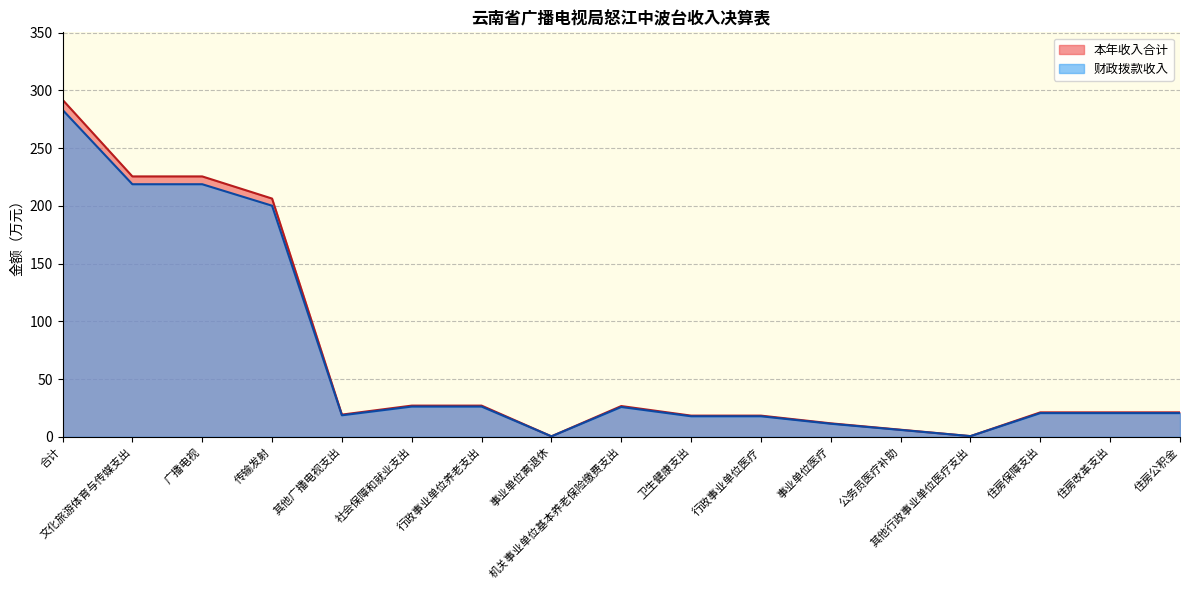

Count the number of data series in this chart.

2